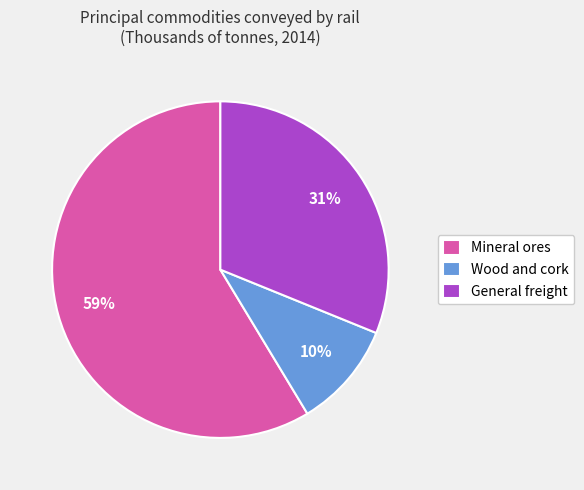

How many slices are in this pie chart?

3